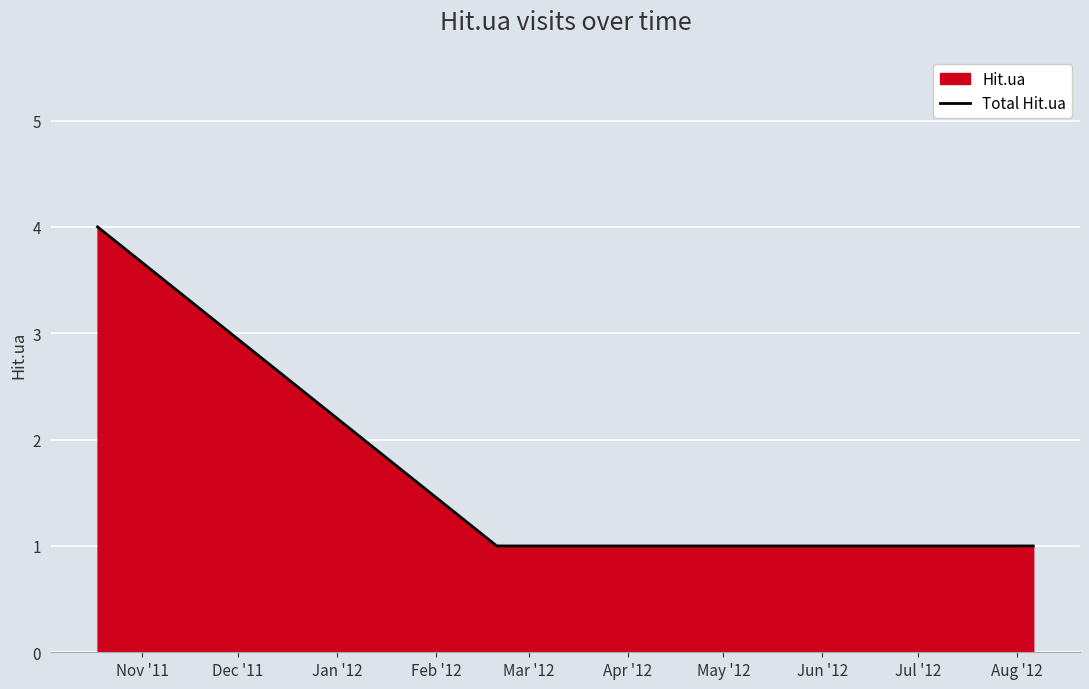

What is the maximum value shown in the chart?

4